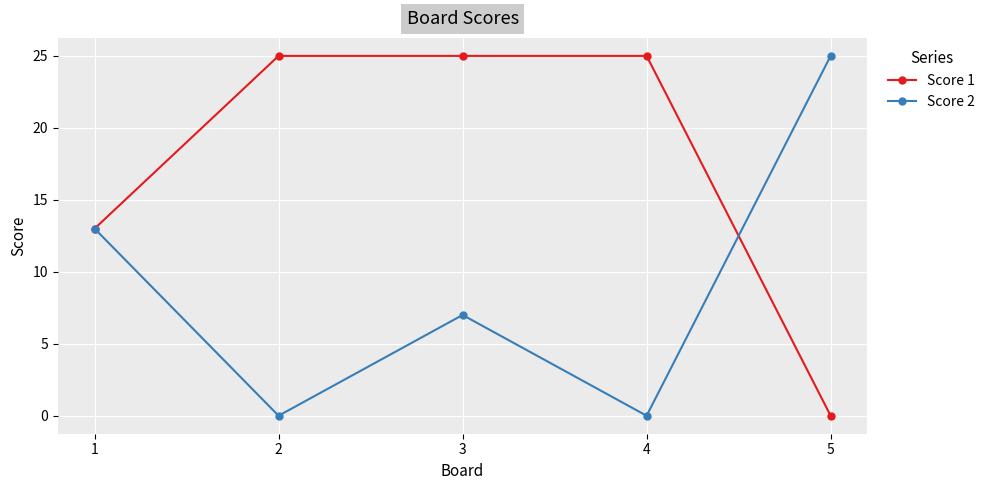

What is the difference between the highest and lowest values at 4?

25